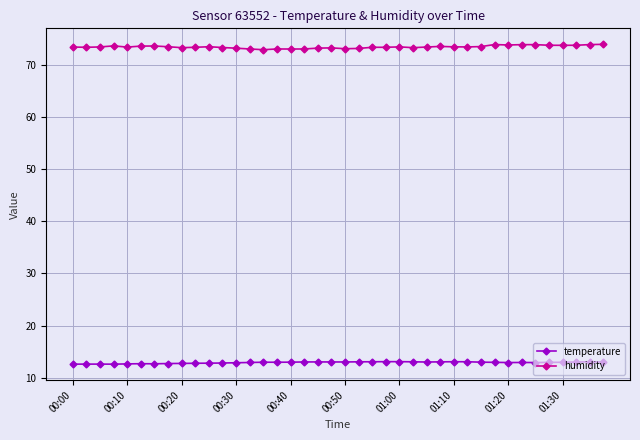

What is the average value of the temperature series?

12.9